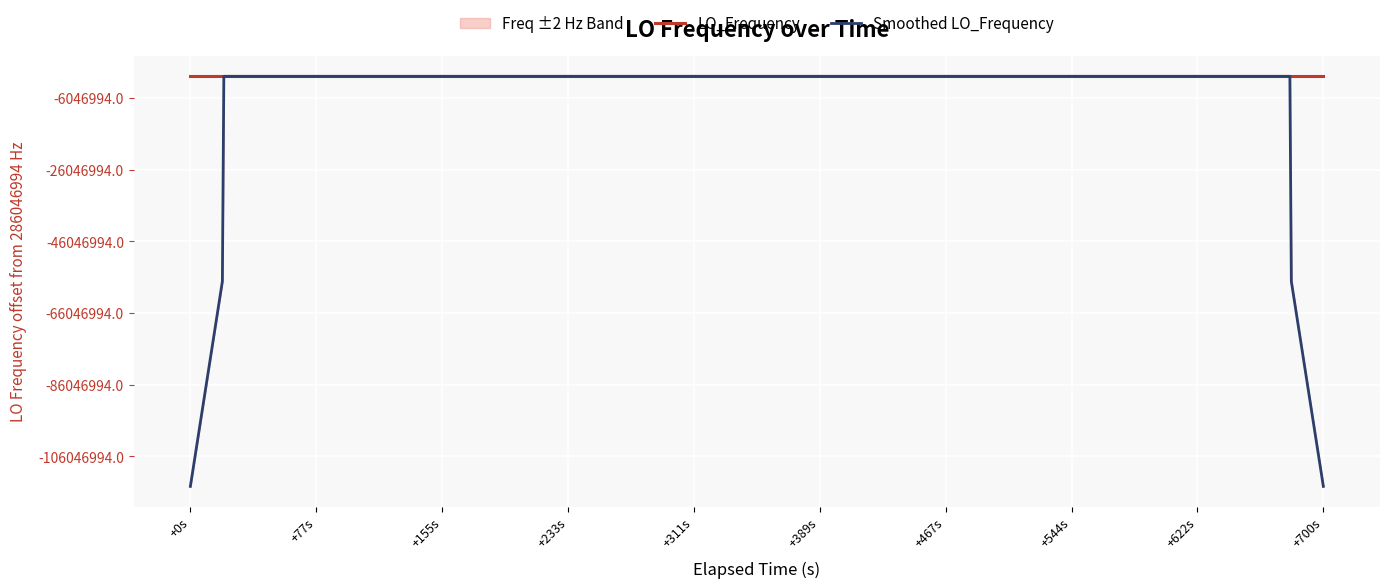

Does the chart display data point markers on the line(s)?

No